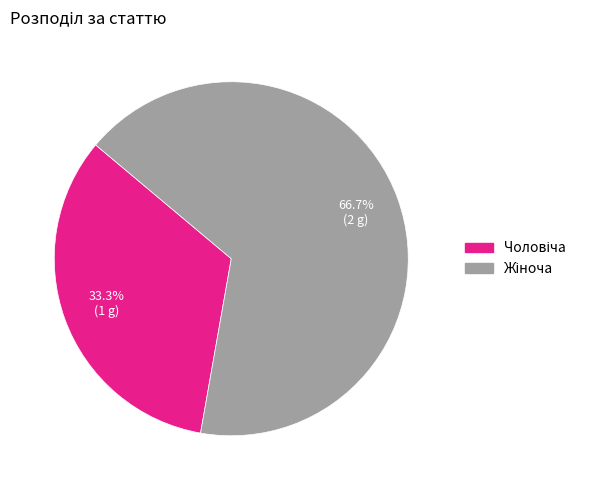

Is there a majority slice in this chart?

Yes